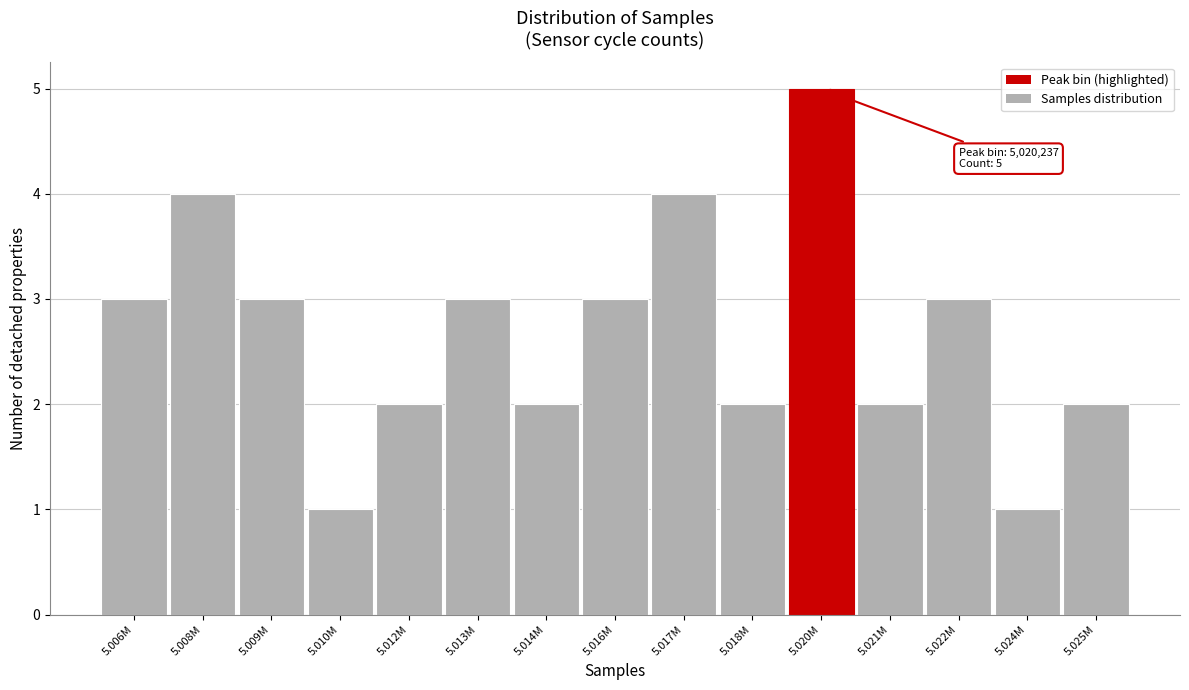

Reading right to left, what are all the values shown in this chart?

2	1	3	2	5	2	4	3	2	3	2	1	3	4	3